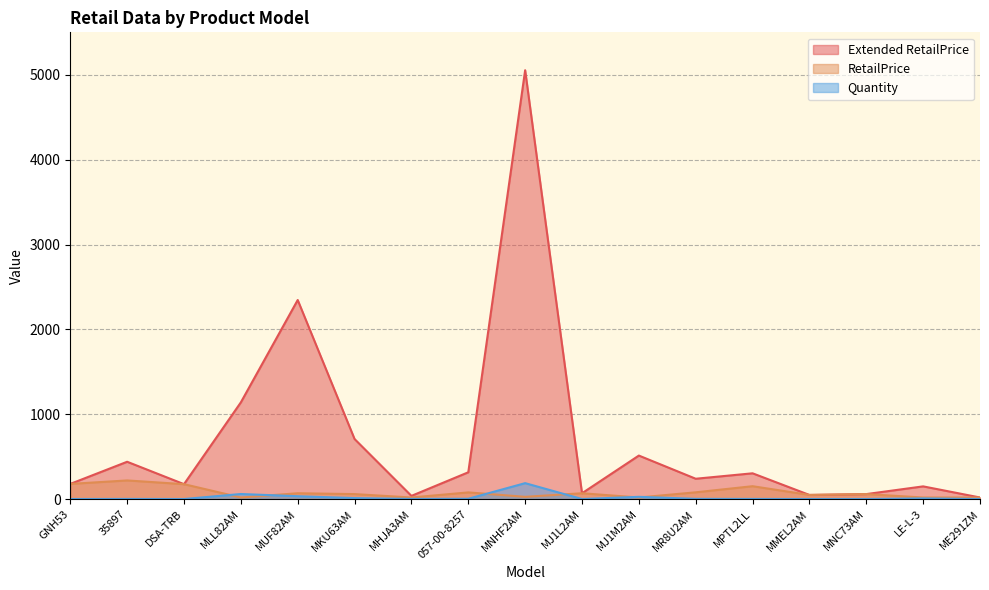

True or false: Quantity and RetailPrice cross at least once.

True